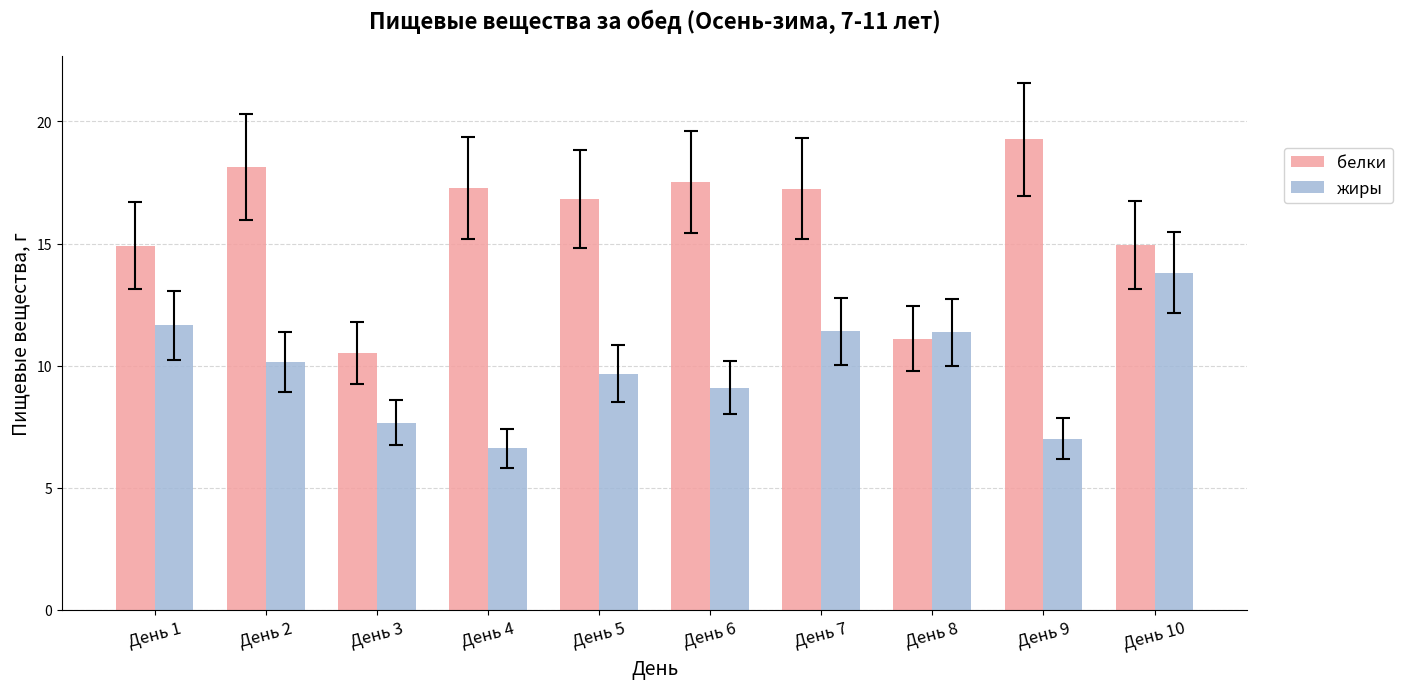

What is the sum of the белки values at День 1 and День 7?

32.2